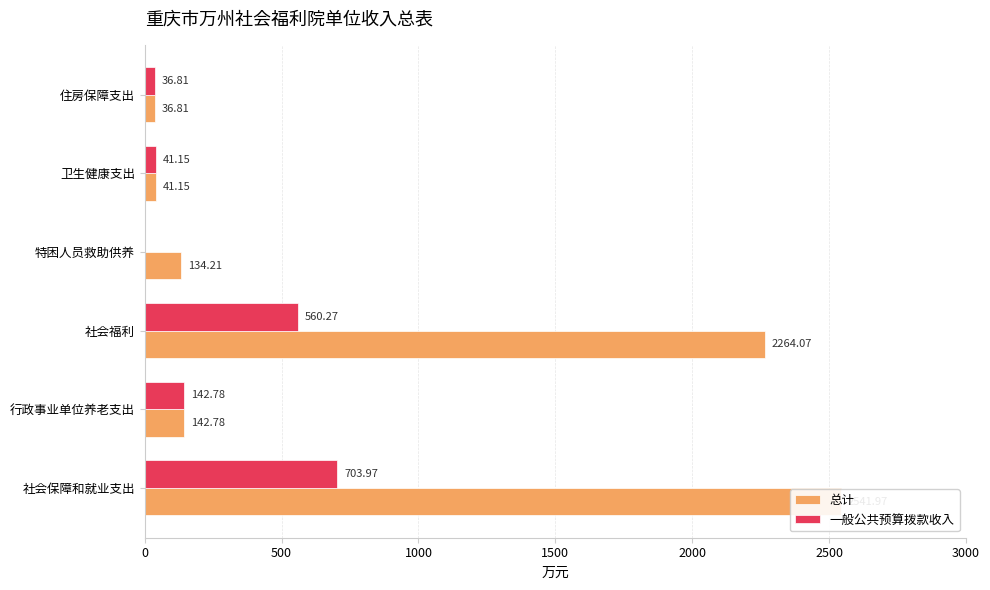

What is the value of the 一般公共预算拨款收入 bar at the 6th from the left?

36.8